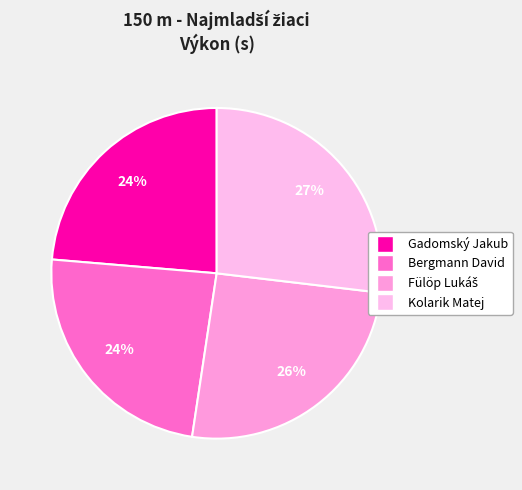

To the nearest percent, what is the combined percentage of Gadomský Jakub and Bergmann David?

48%